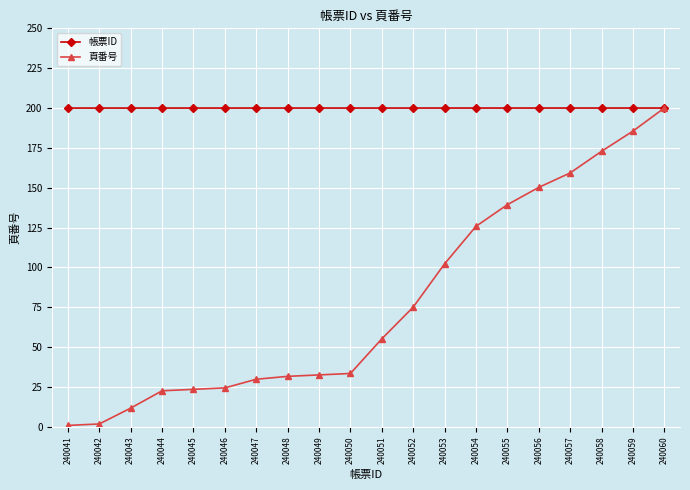

What is the greatest value displayed?

200.0